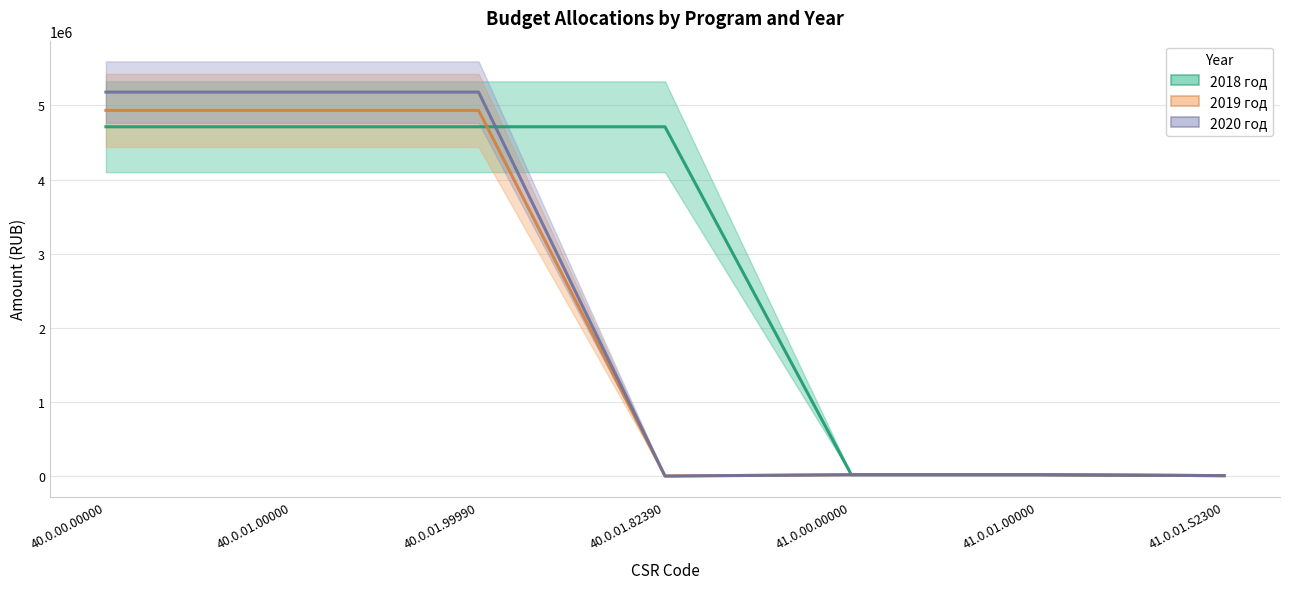

Reading right to left, transcribe all the data shown in this chart.

2018 год: 5270.0	17570.0	17570.0	4712270.2	4712270.2	4712270.2	4712270.2
2019 год: 5270.0	17570.0	17570.0	0.0	4933296.1	4933296.1	4933296.1
2020 год: 5280.0	17600.0	17600.0	0.0	5180000.0	5180000.0	5180000.0